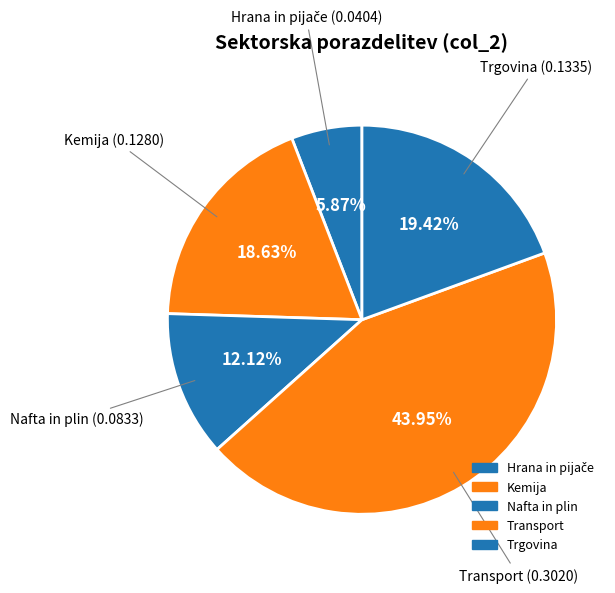

The Trgovina slice represents 11% of the pie. True or false?

False